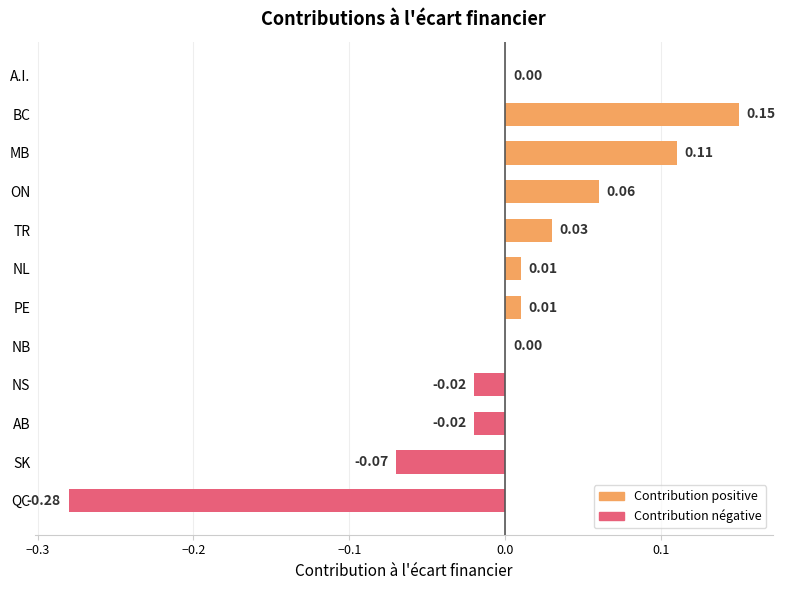

Are the bars horizontal?

Yes